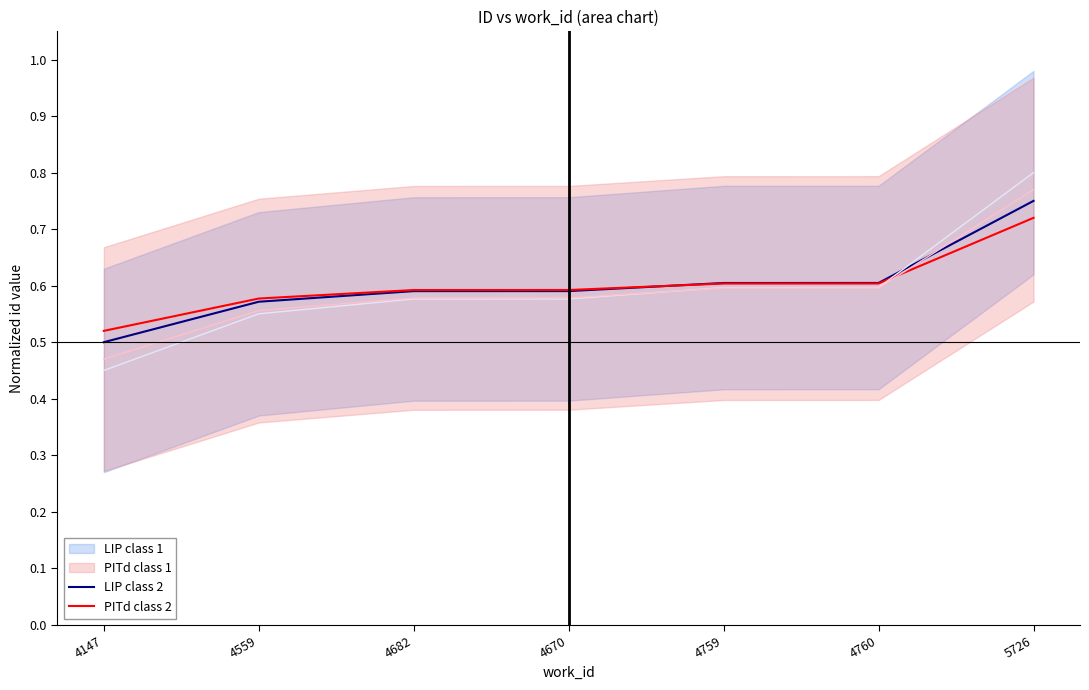

What value does the PITd class 2 series have at 4682?

0.6